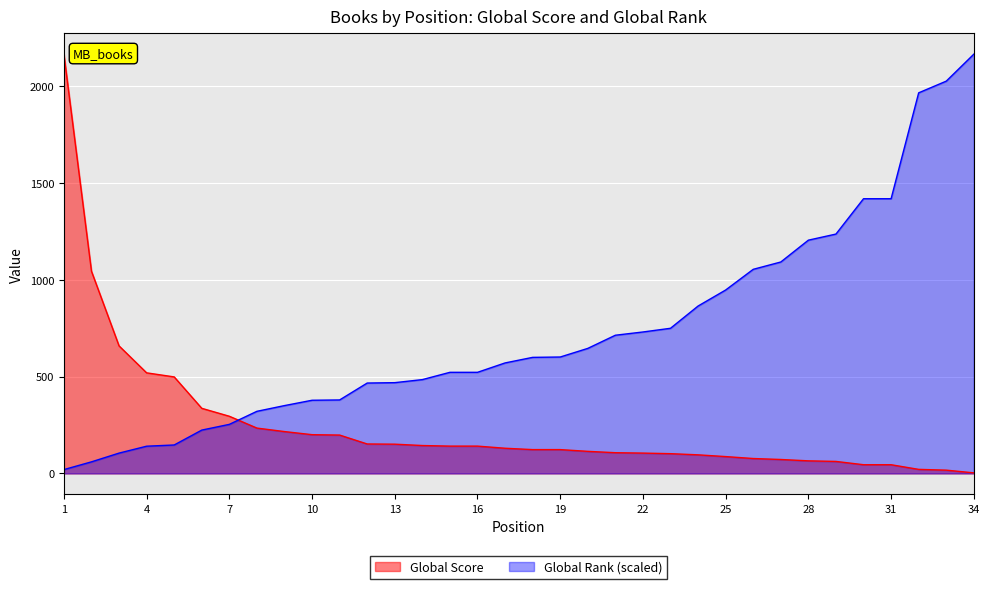

Count the number of categories in the chart.

34